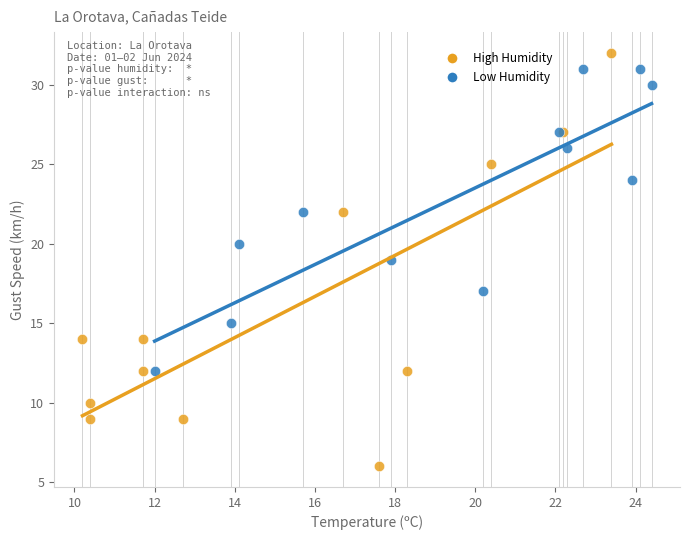

Which series contains the lowest Y value?

High Humidity